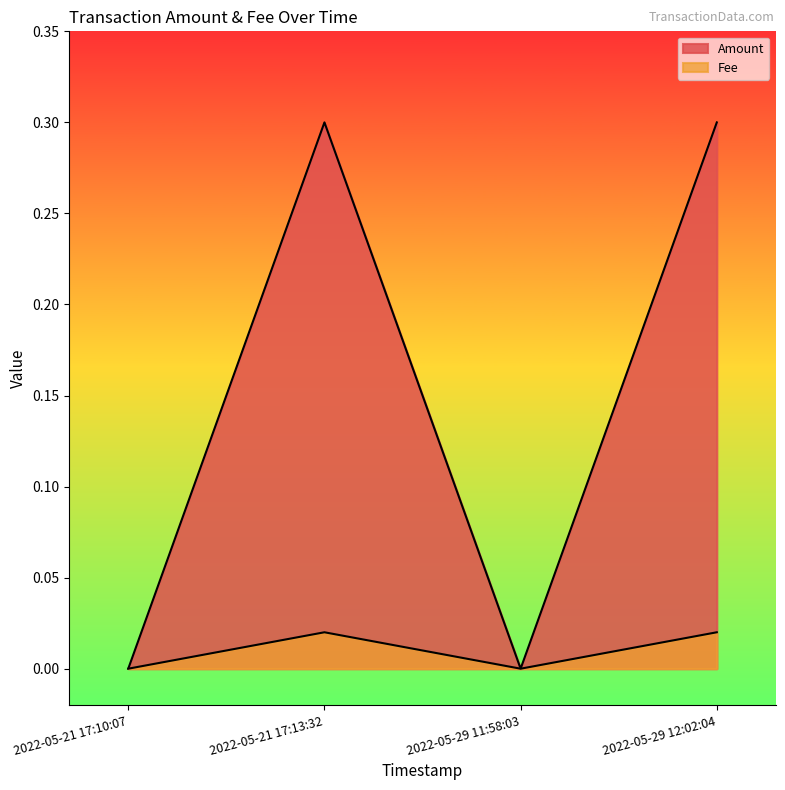

Reading left to right, transcribe all the data shown in this chart.

Amount: 2022-05-21 17:10:07=0.0	2022-05-21 17:13:32=0.3	2022-05-29 11:58:03=0.0	2022-05-29 12:02:04=0.3
Fee: 2022-05-21 17:10:07=0.0	2022-05-21 17:13:32=0.0	2022-05-29 11:58:03=0.0	2022-05-29 12:02:04=0.0